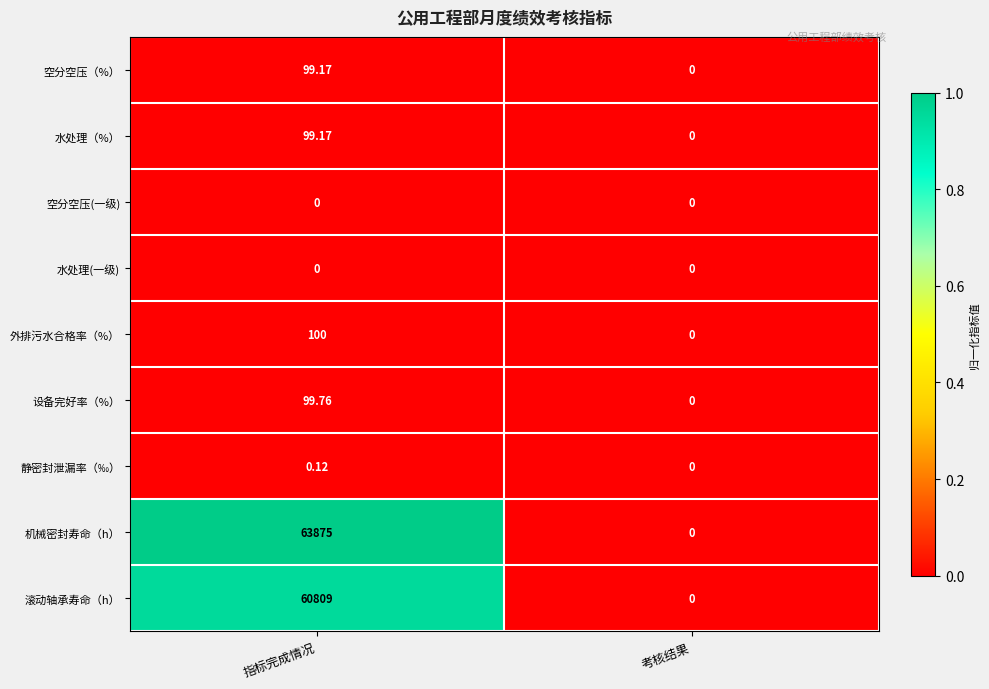

Which series has the largest total across all categories?

机械密封寿命（h）